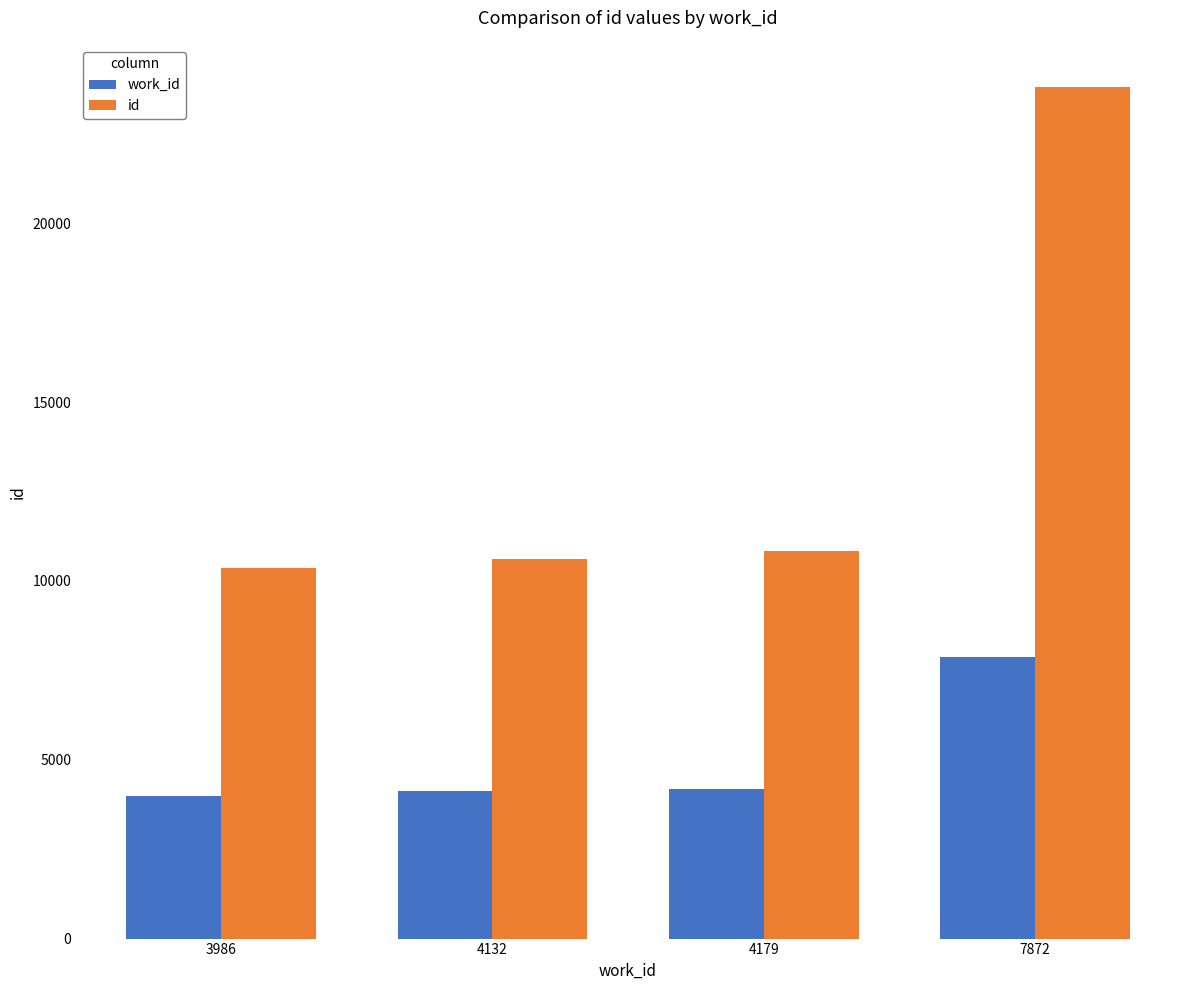

At which category is the sum across all series the highest?

7872